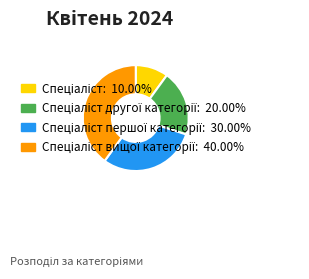

Count the number of slices in the pie.

4